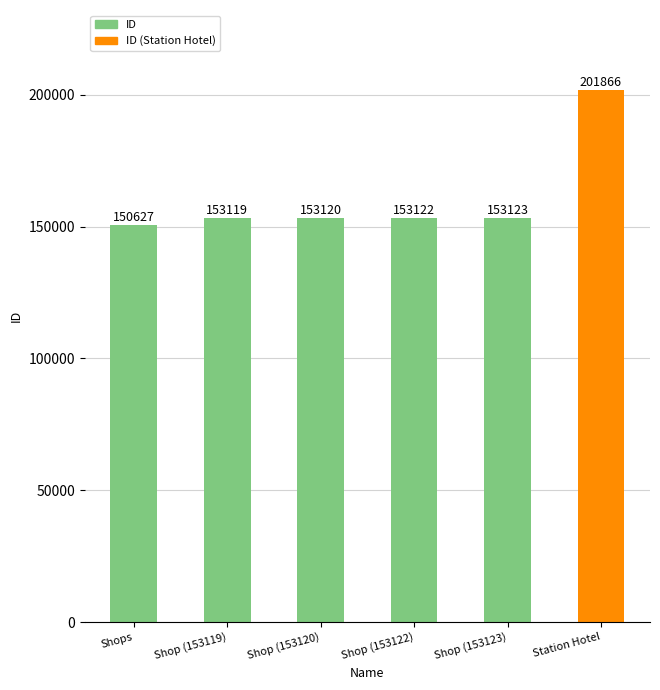

What is the value of the 6th bar from the left?

201866